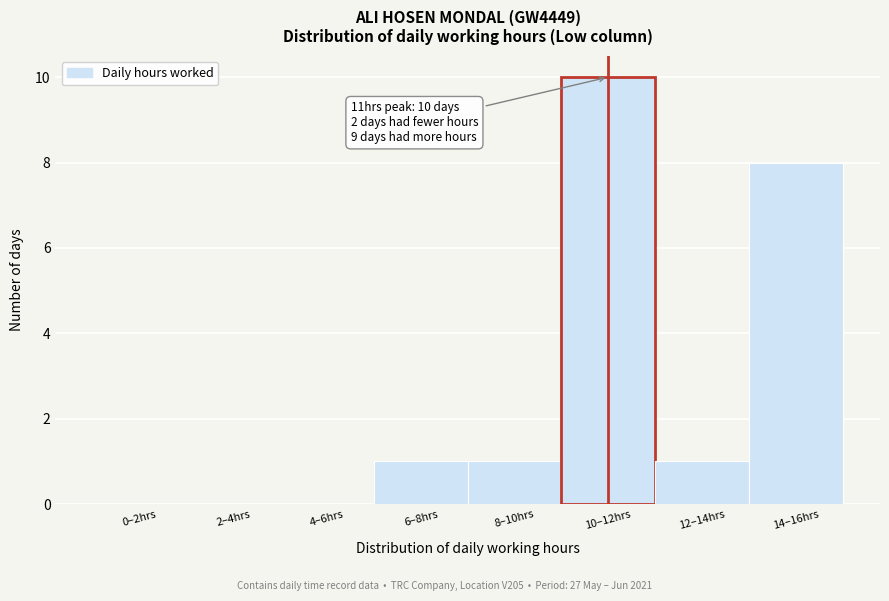

Reading left to right, transcribe all the data shown in this chart.

0–2hrs=0	2–4hrs=0	4–6hrs=0	6–8hrs=1	8–10hrs=1	10–12hrs=10	12–14hrs=1	14–16hrs=8